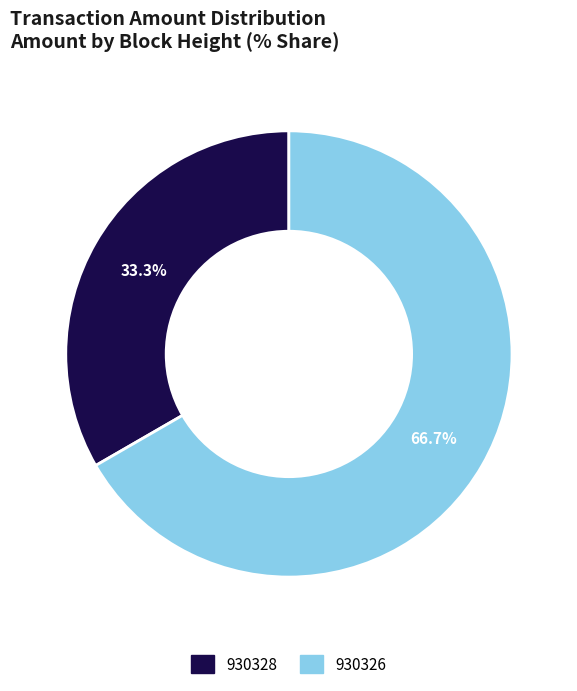

What is the total percentage of 930328 and 930326?

100.0%